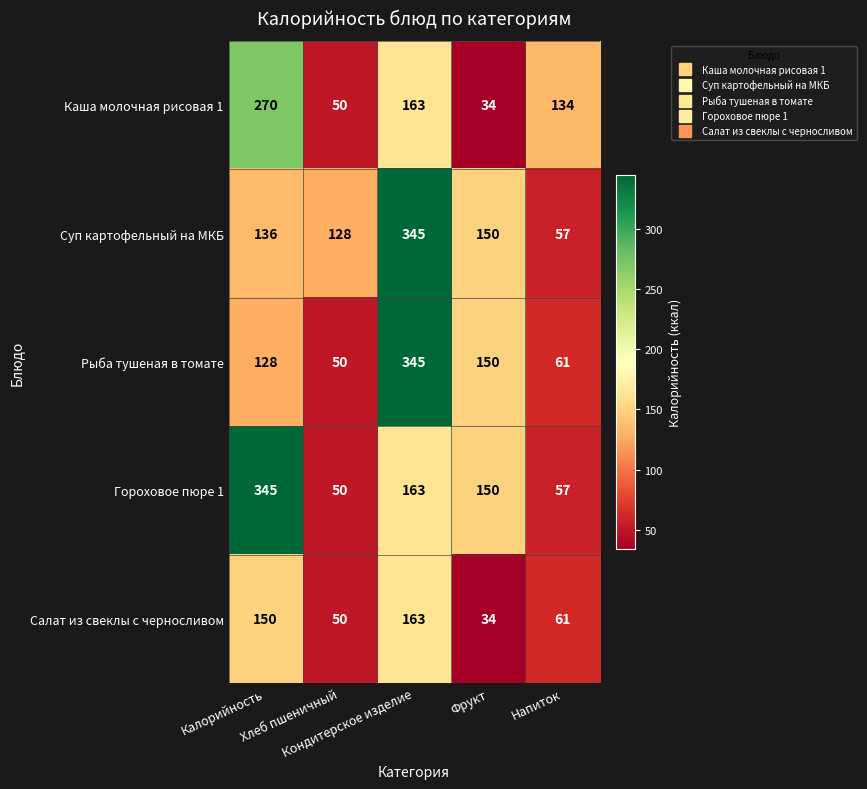

What is the sum of all Салат из свеклы с черносливом values?

458